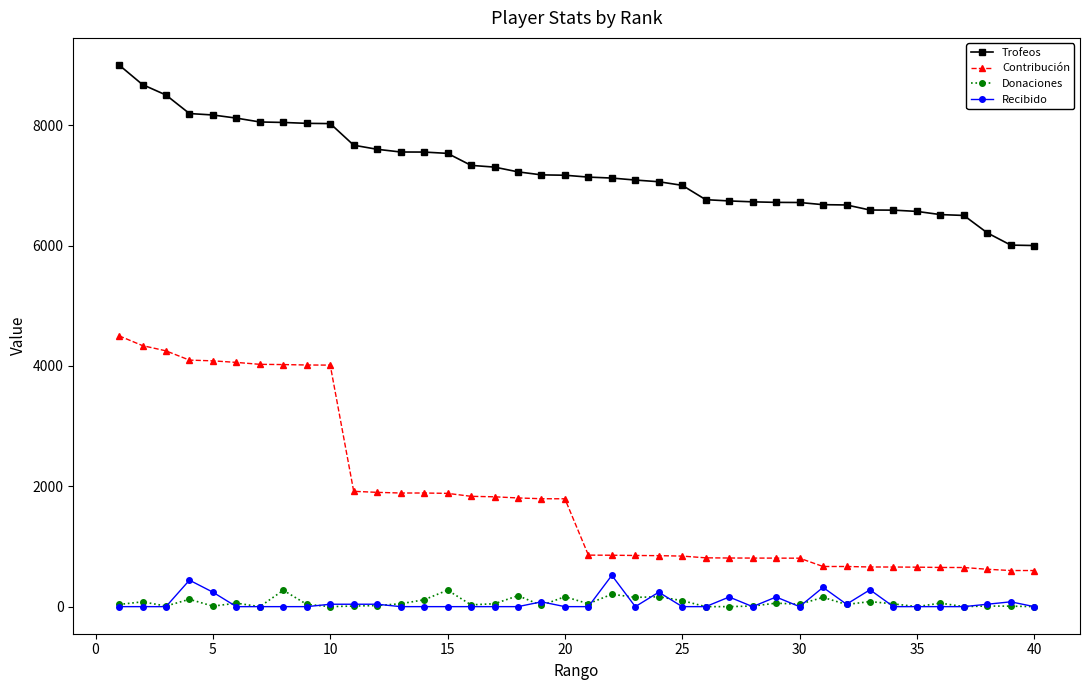

Which series has the widest spread of values?

Contribución